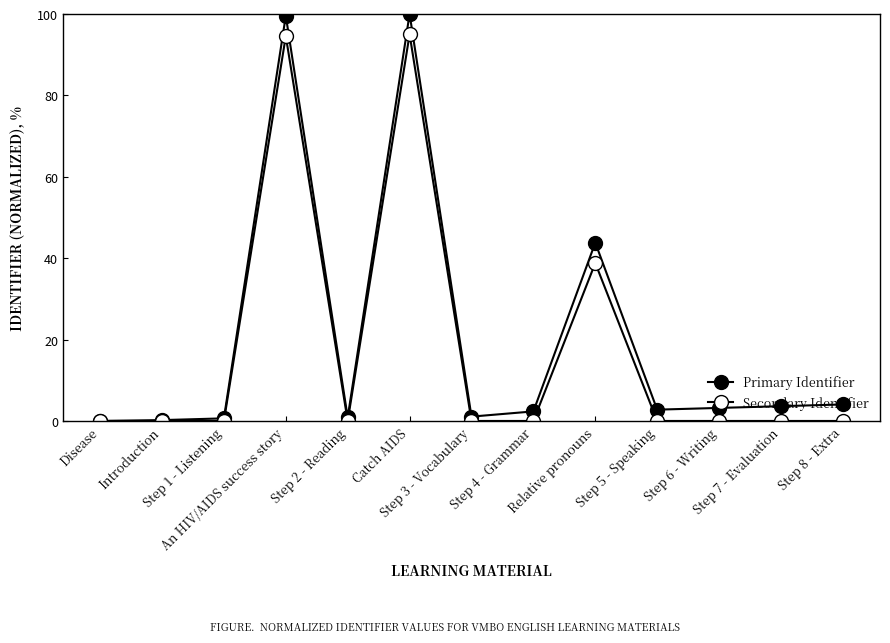

At how many categories does at least one series exceed 39?

3